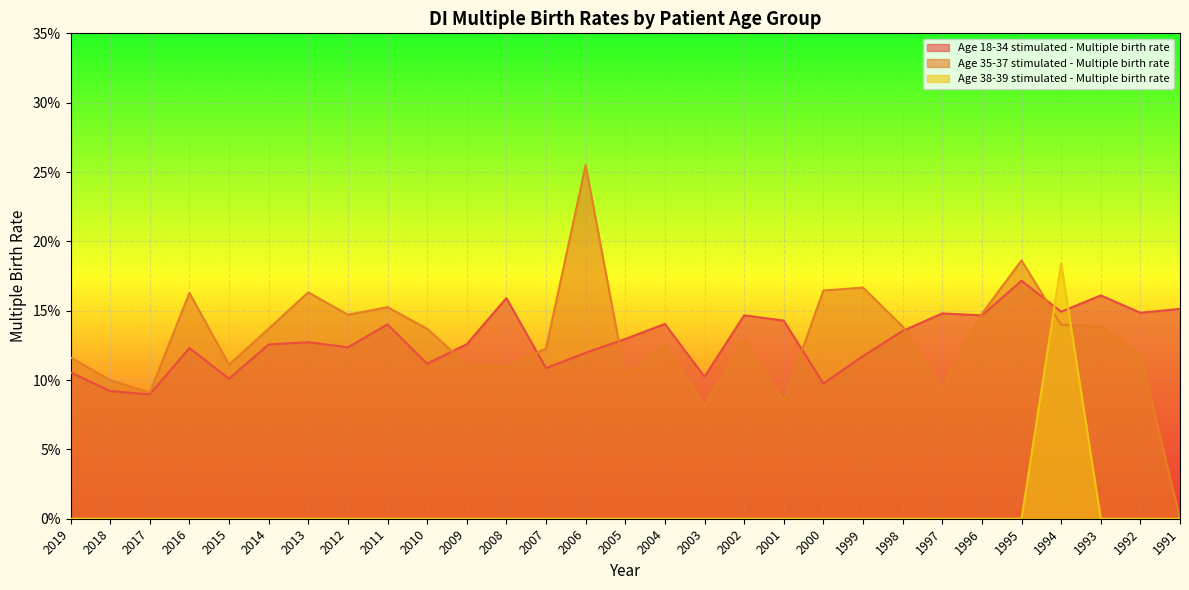

Which has a higher value, 2013 or 1991?

1991